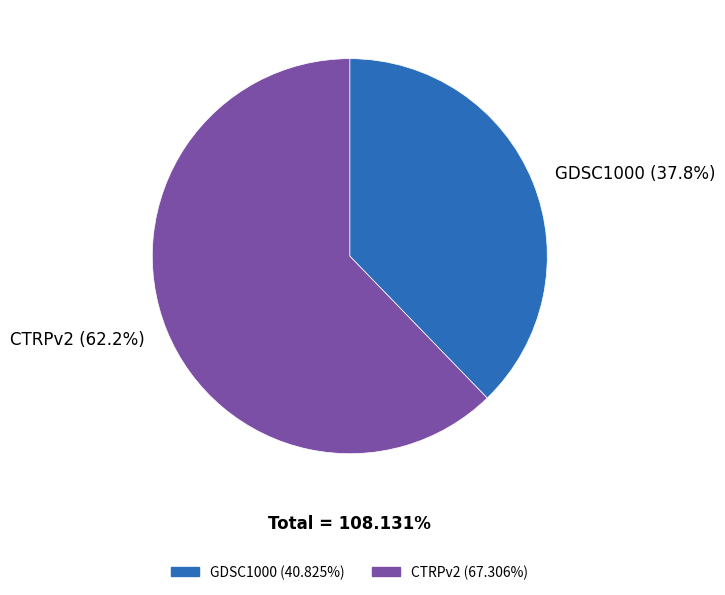

Rank the categories by value from lowest to highest.

GDSC1000, CTRPv2